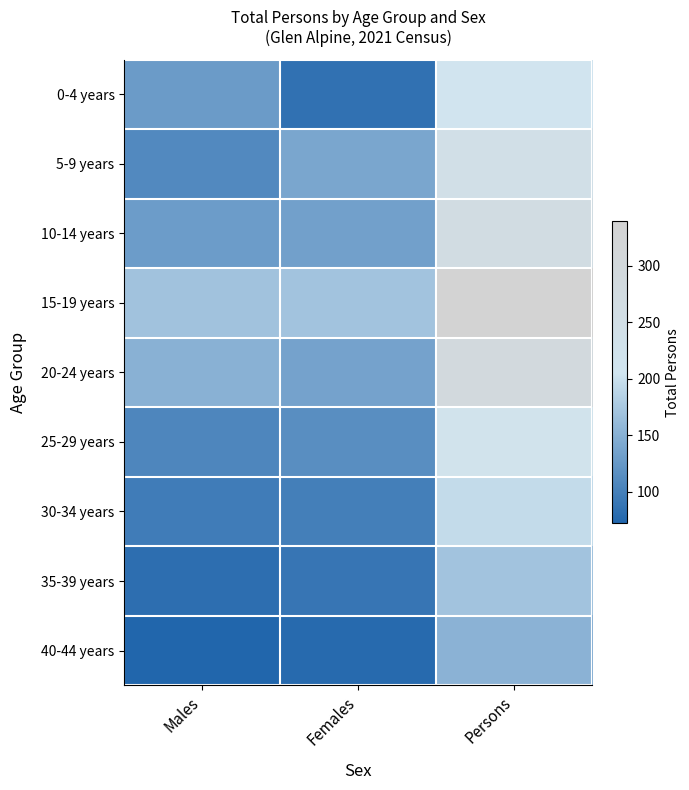

At which category does the chart reach its minimum across all series?

Males